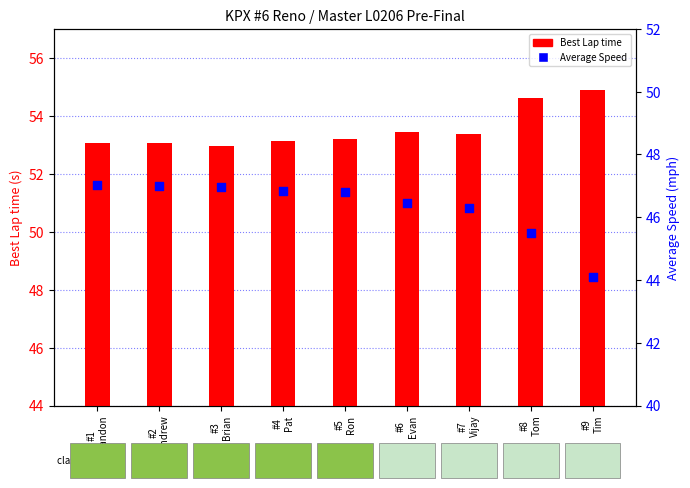

Which series reaches the minimum Y coordinate?

Average Speed